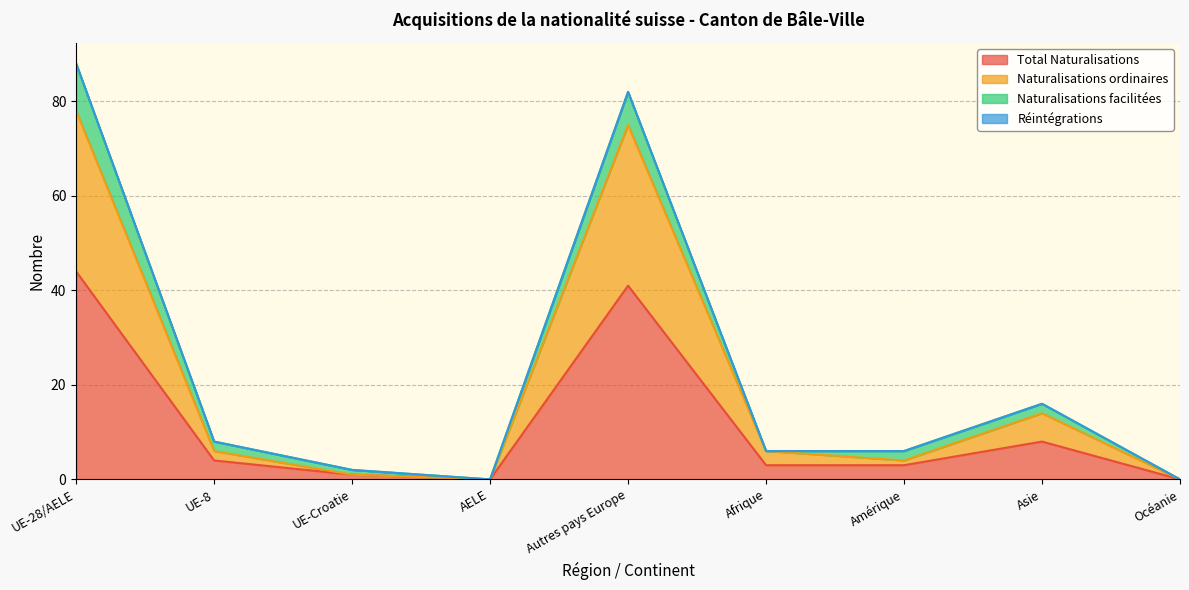

At which label is Total Naturalisations closest to 22?

Asie